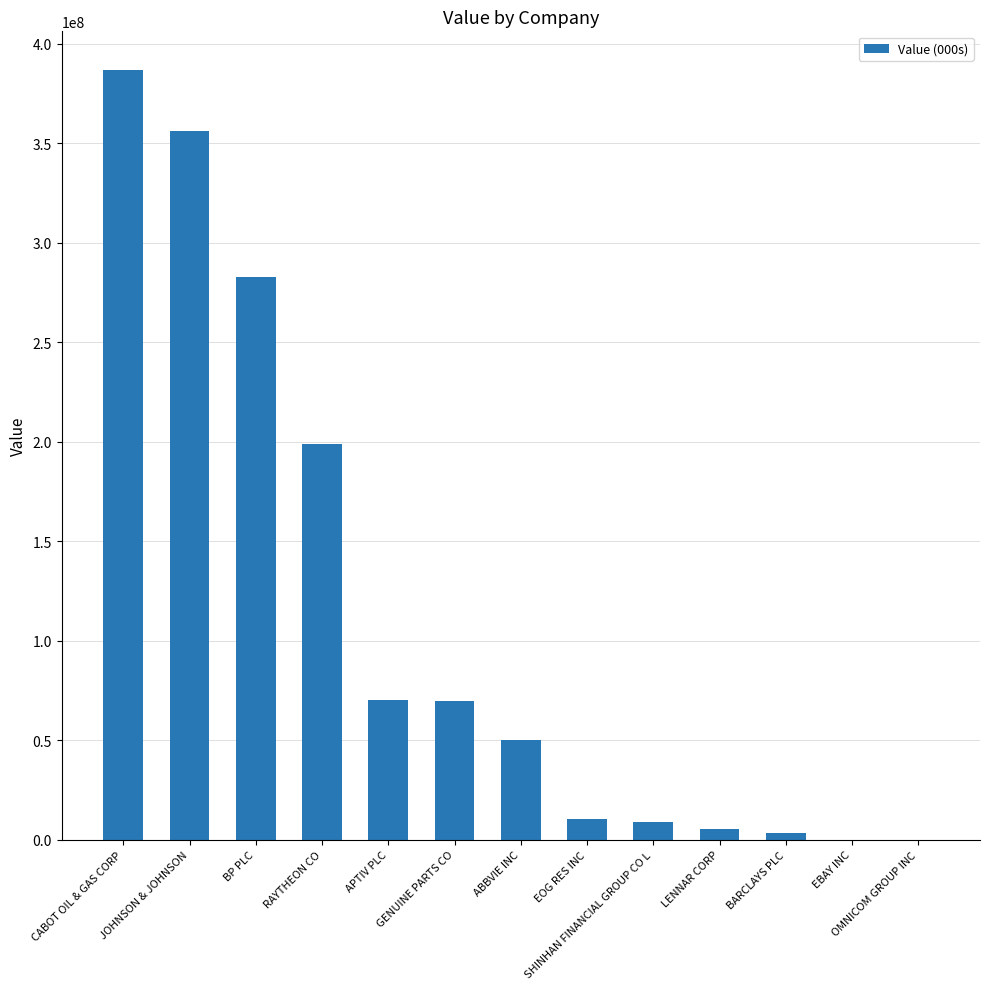

What is the ratio of the value at SHINHAN FINANCIAL GROUP CO L to the value at ABBVIE INC?

0.2